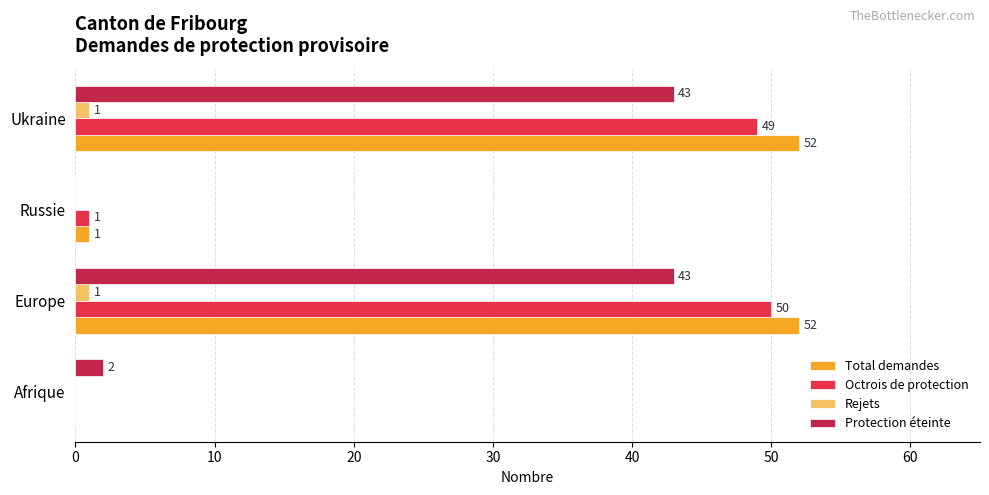

At which label is Octrois de protection closest to 25?

Russie